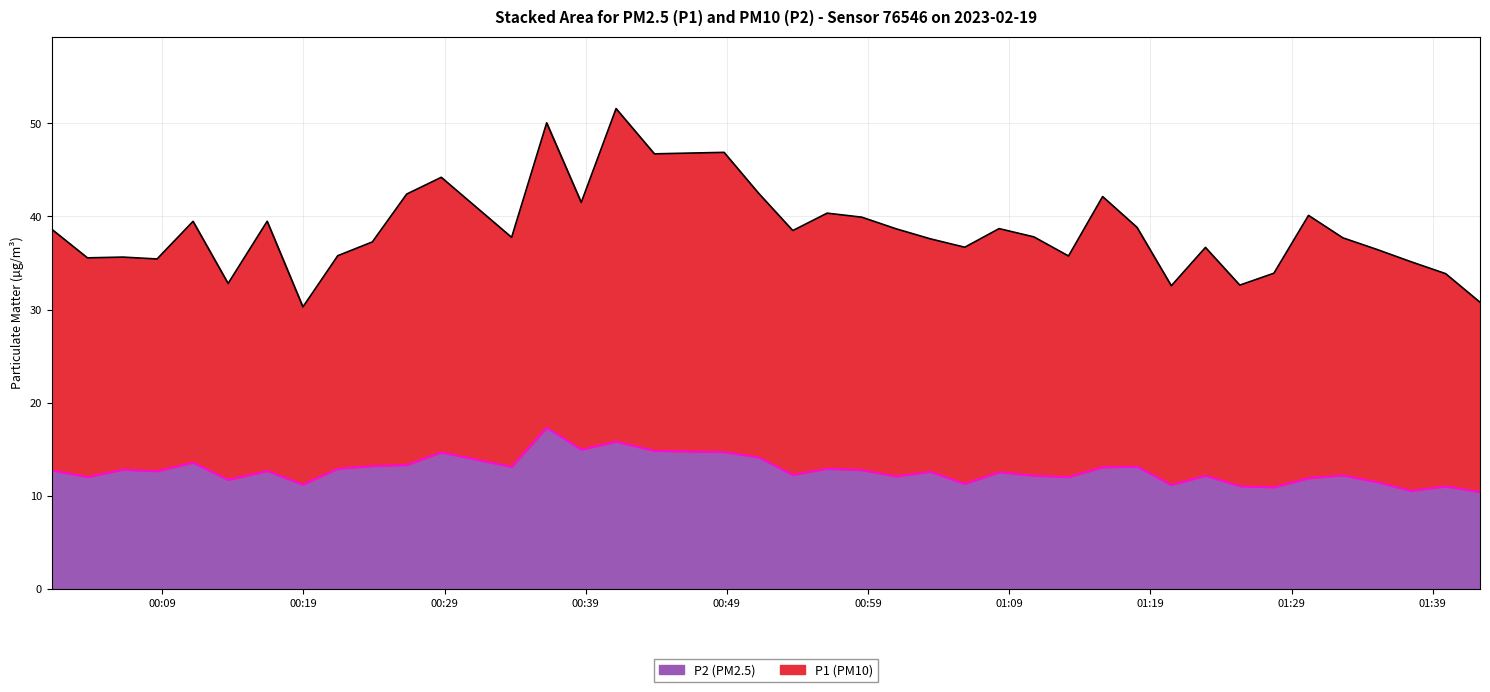

True or false: P1 and P2 intersect in this chart.

False